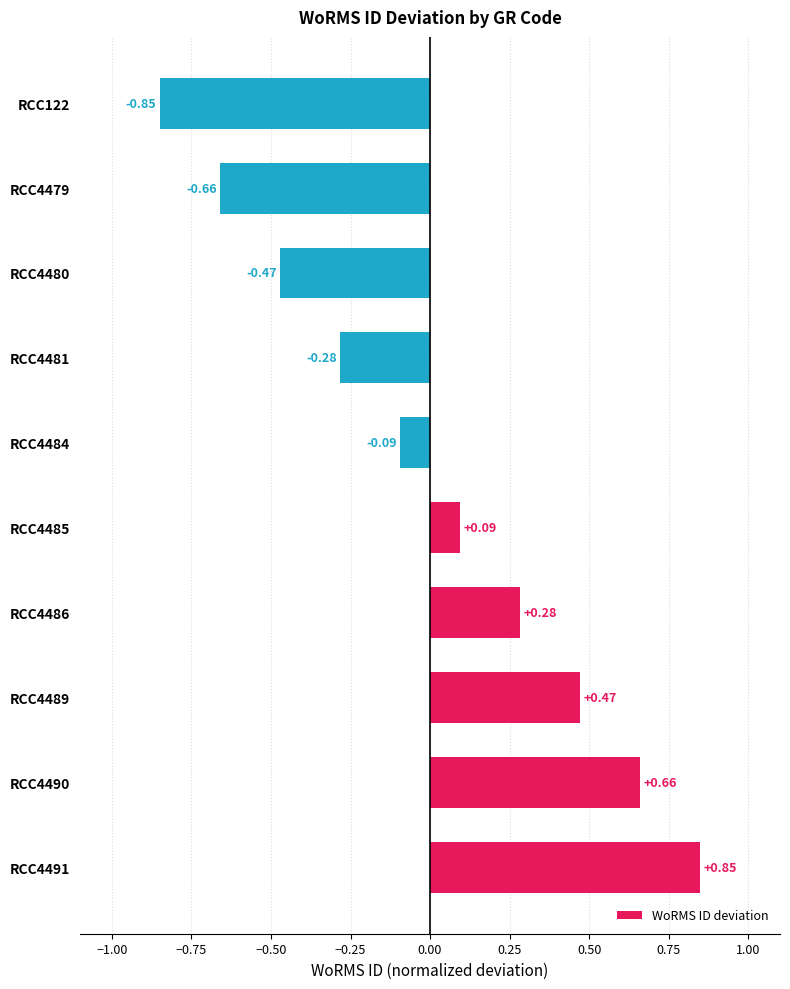

What is the change in value from RCC4491 to RCC4484?

-0.9